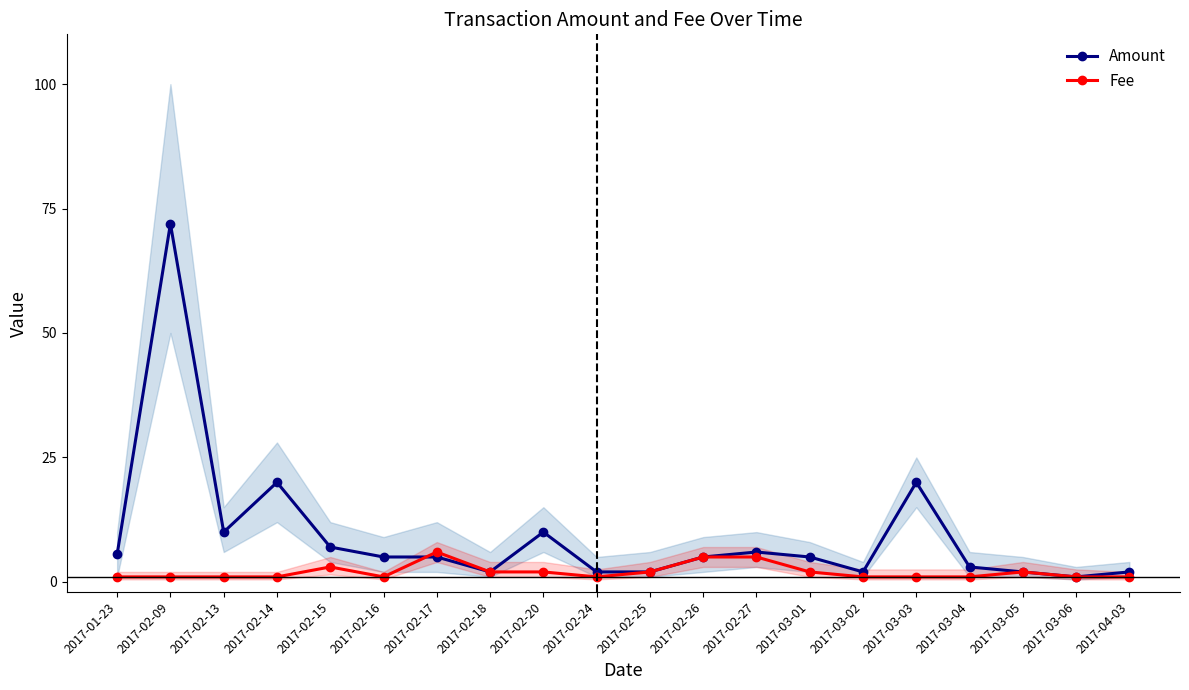

The value of Fee at 2017-03-04 is 1.0. True or false?

True